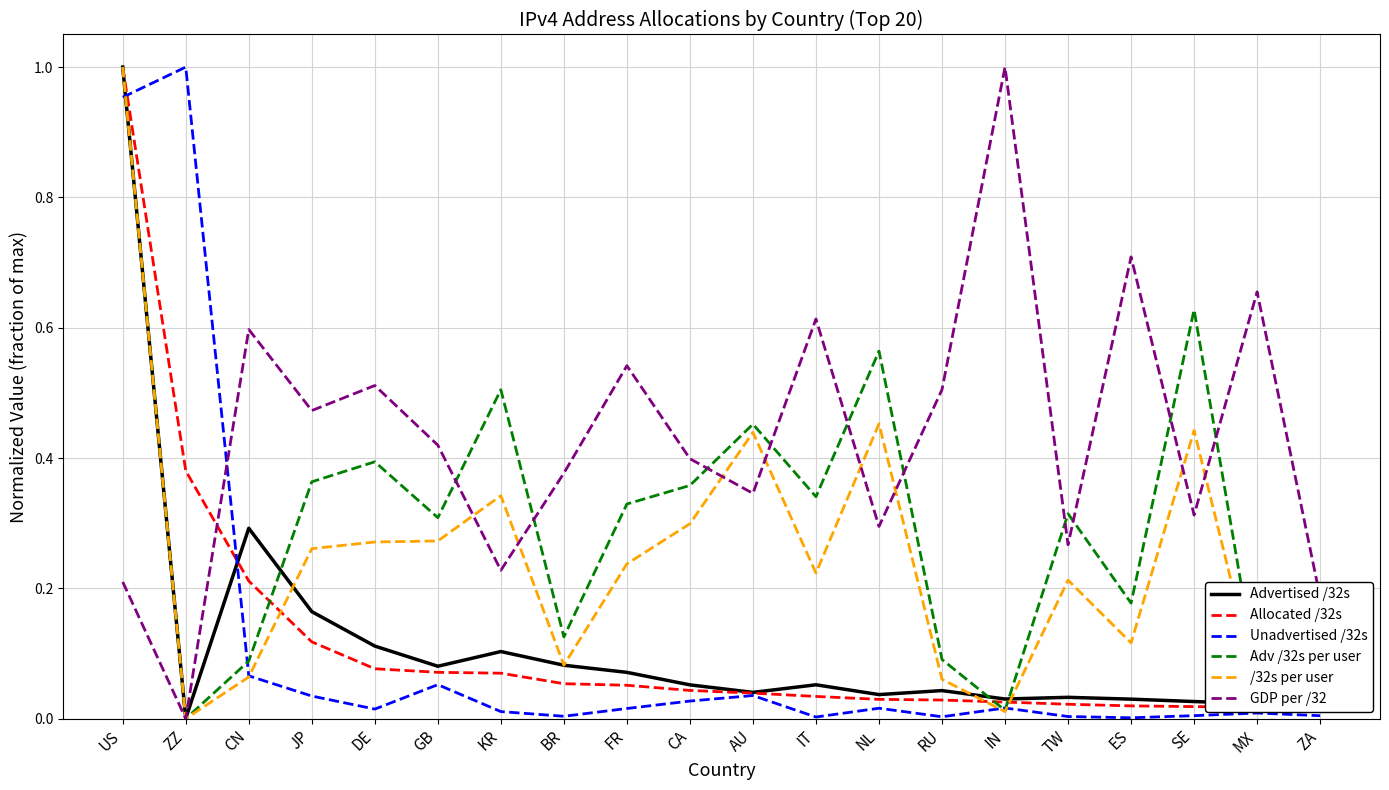

Which series ends up on top after the final intersection of Advertised /32s and Allocated /32s?

Advertised /32s